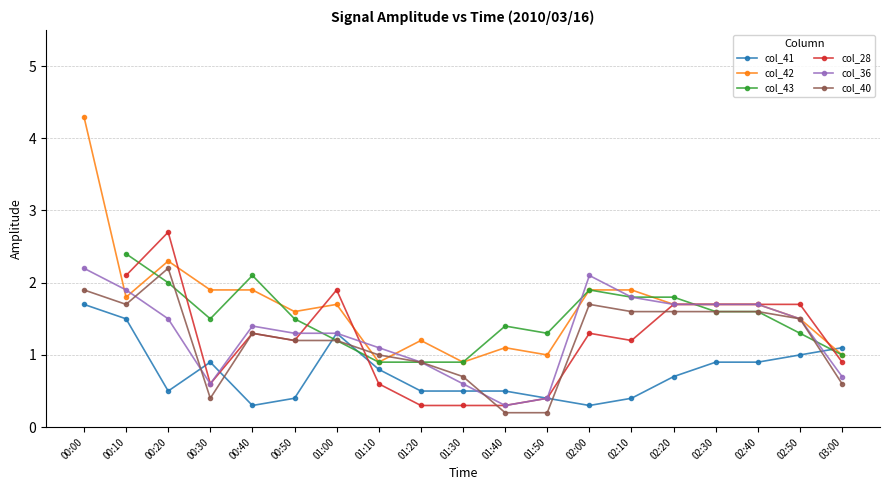

What is the label of the 6th point from the left?

00:50